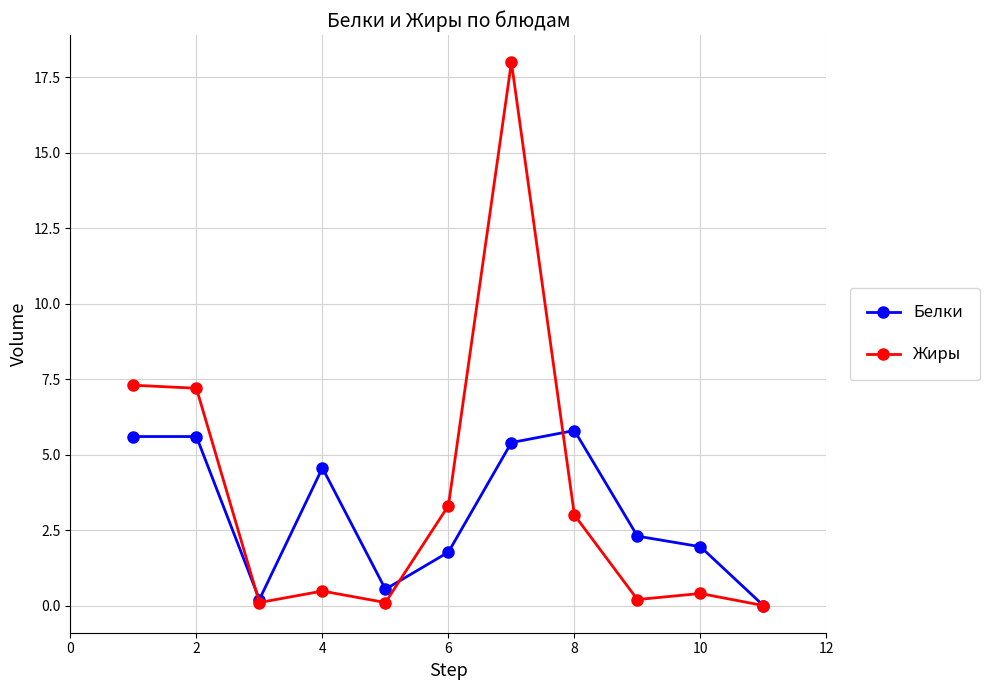

Which series has the largest range (max minus min)?

Жиры